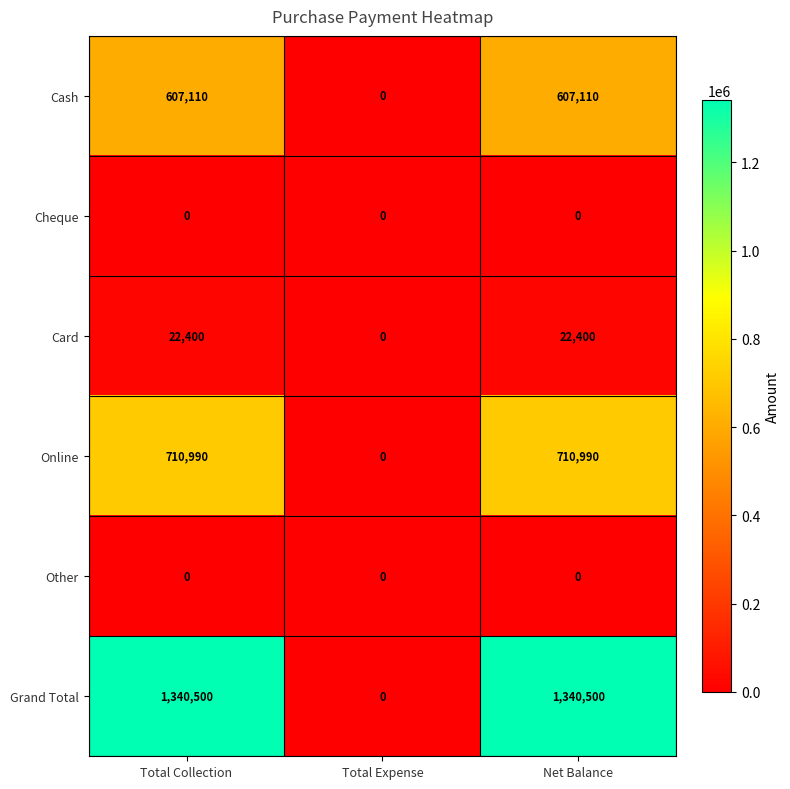

What is the greatest value displayed?

1340500